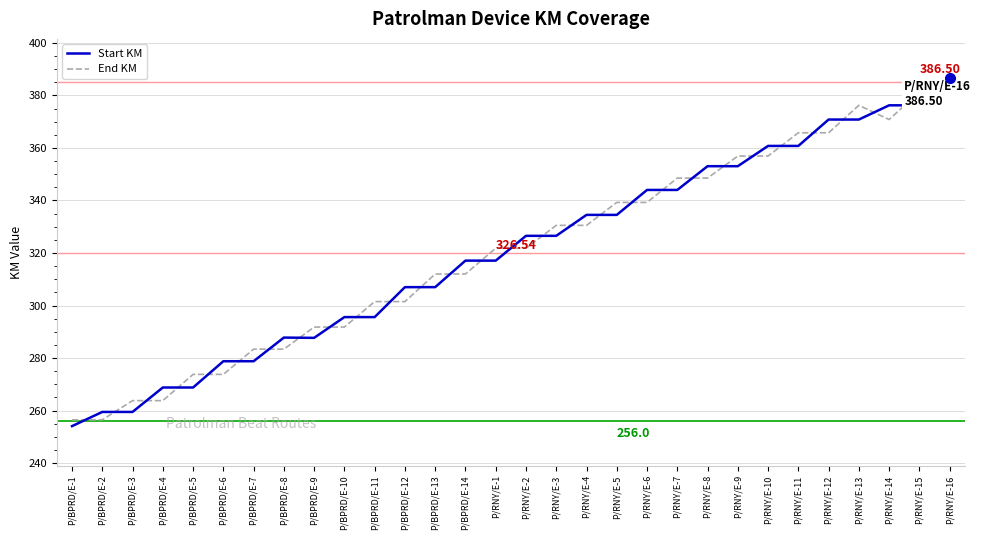

What is the sum of all End KM values?

9600.9